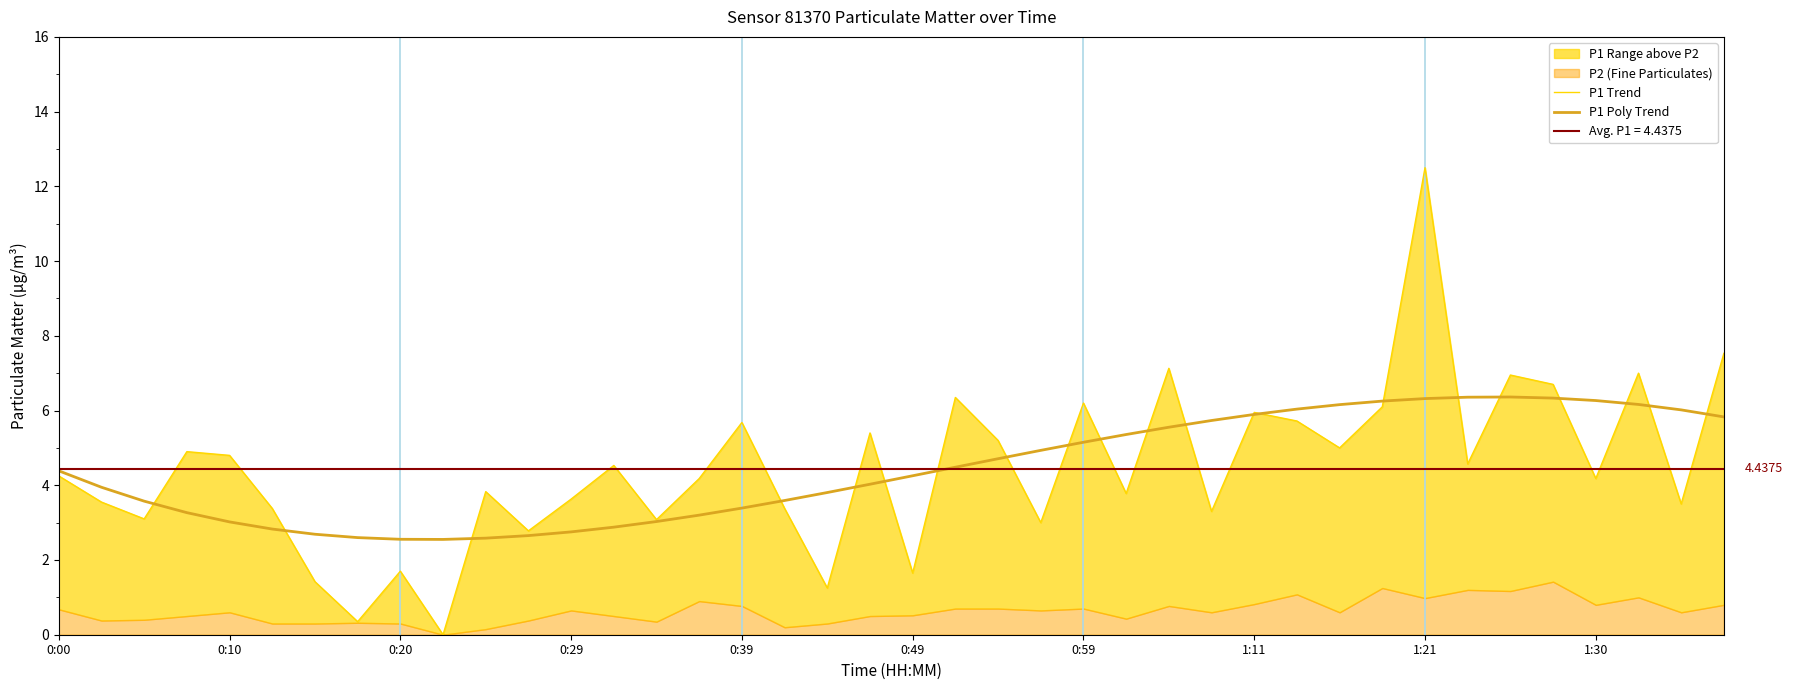

Which series changed the most between 12 and 30?

P1 Poly Trend